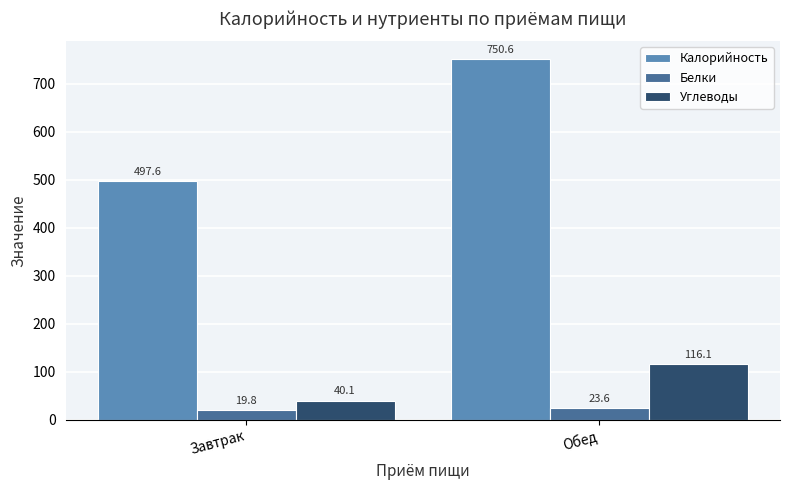

At how many categories does at least one series exceed 126?

2